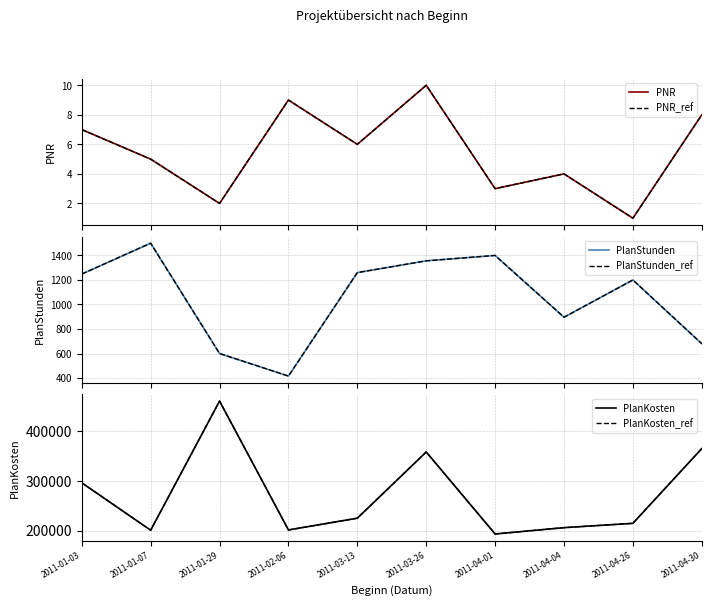

What is the average value of the PlanStunden series?

1056